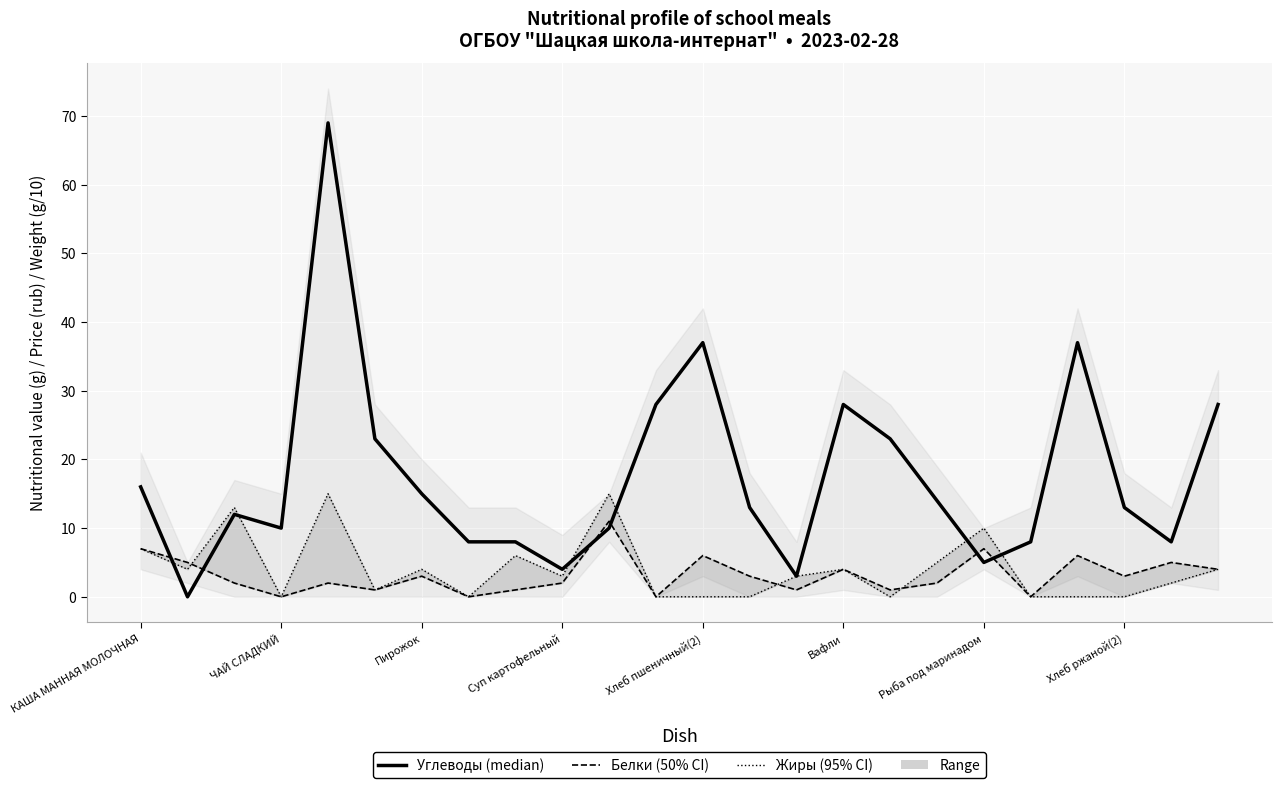

Which label corresponds to the largest value in the chart?

Хлеб пшеничный(2)